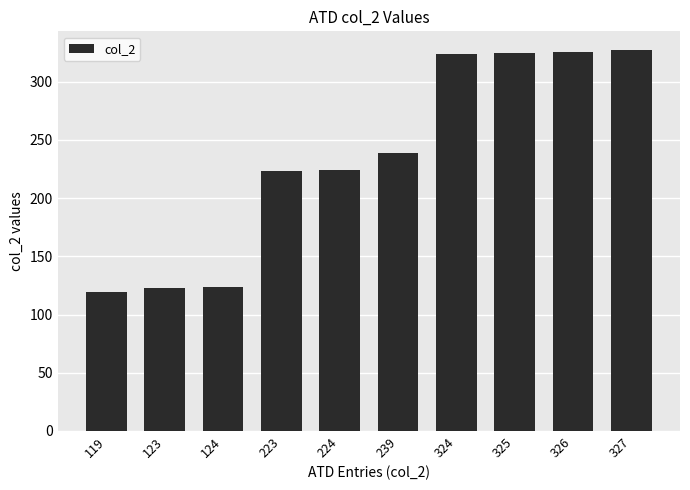

Is it true that the value at 124 is 54?

False